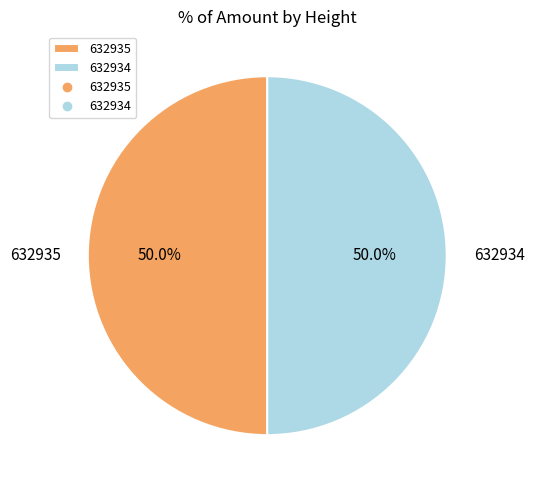

Is it true that 632935 is 44% of the pie?

False